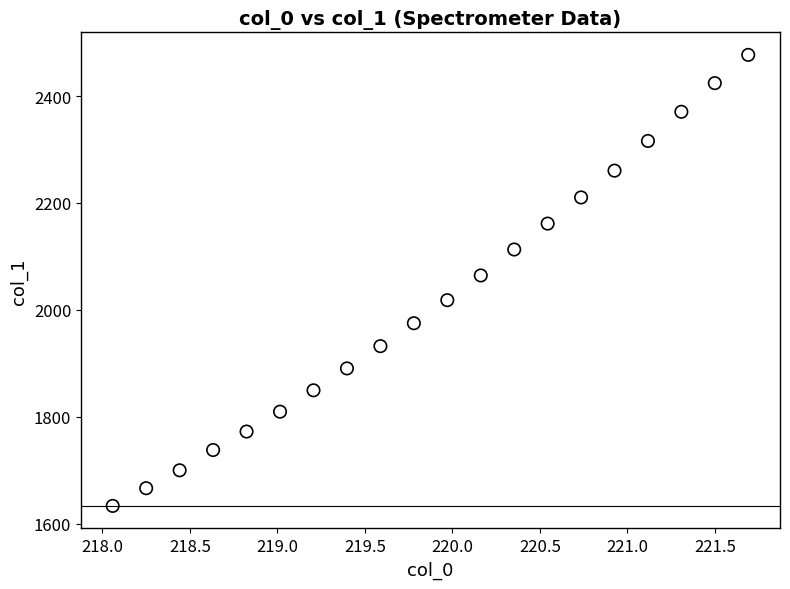

What Y value in the scatter plot is closest to 2055?

2064.4